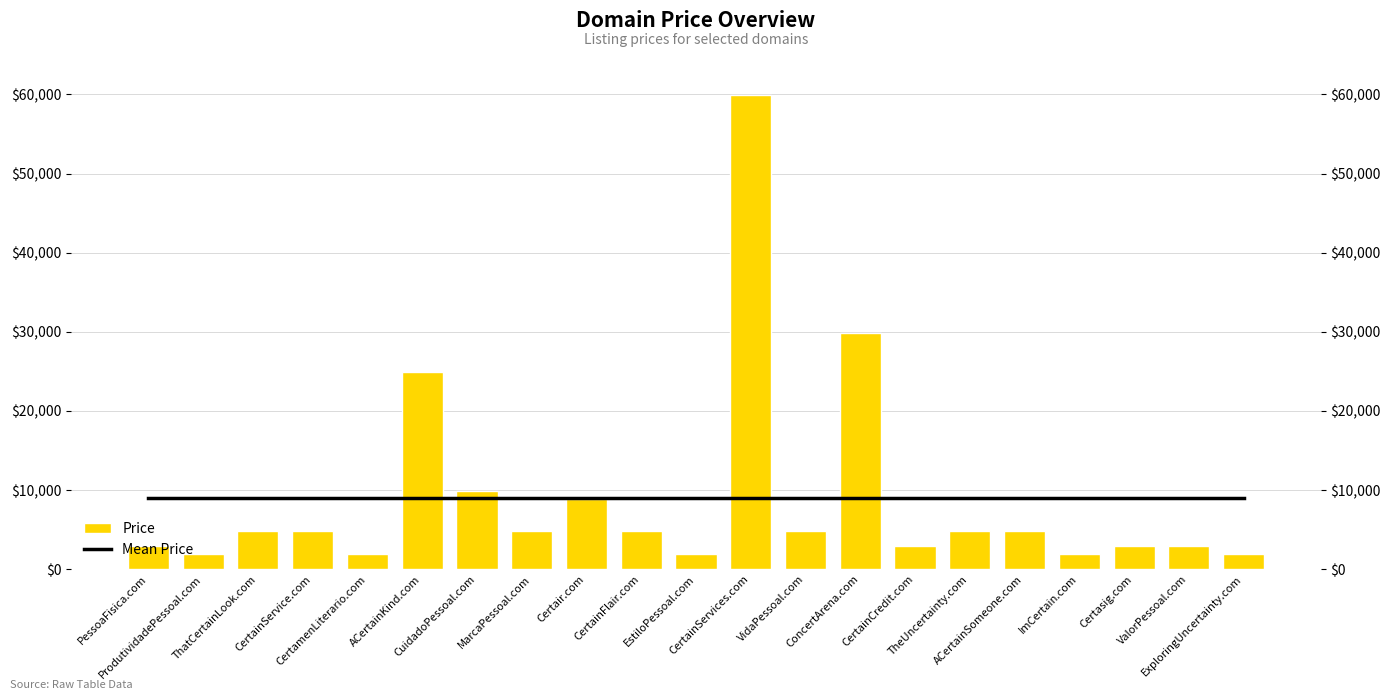

True or false: Price has a value of 439.3 at EstiloPessoal.com.

False